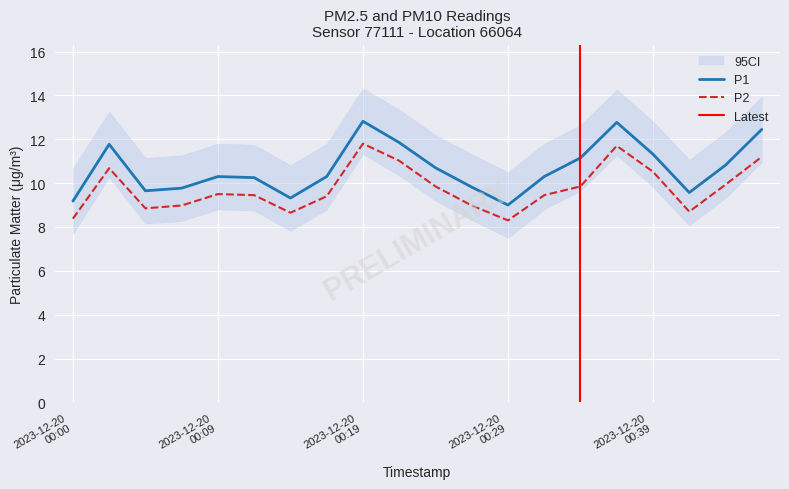

True or false: P1 and P2 intersect in this chart.

False